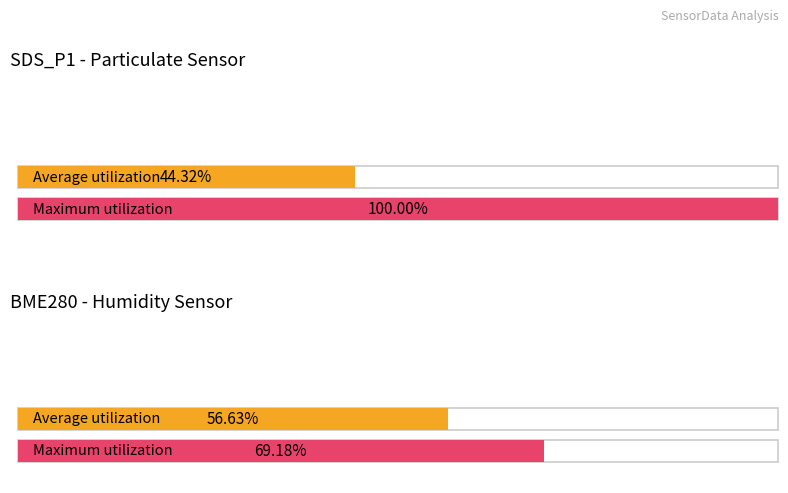

How many bars are there in total?

4